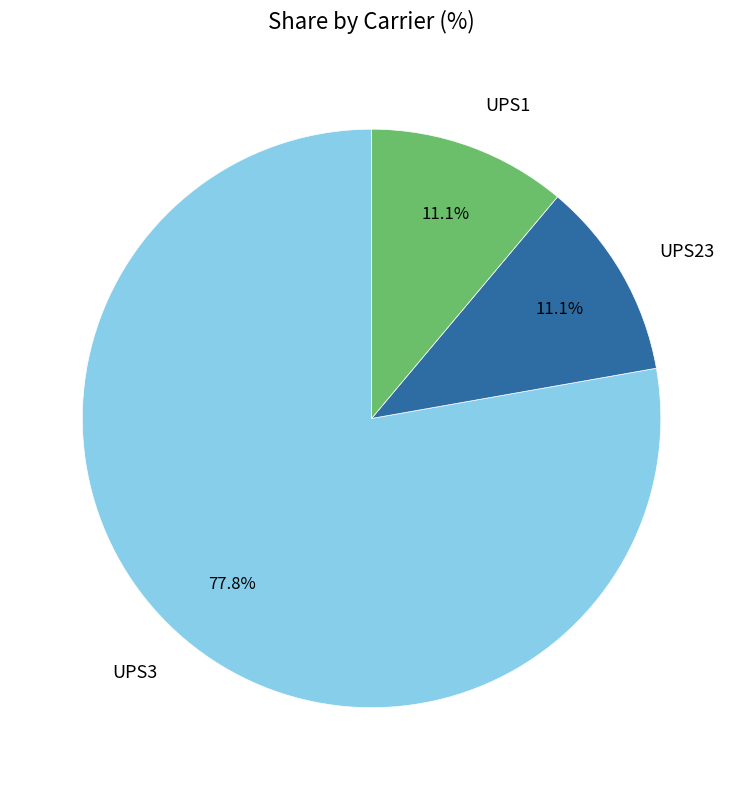

Is there any slice that represents more than half of the pie?

Yes